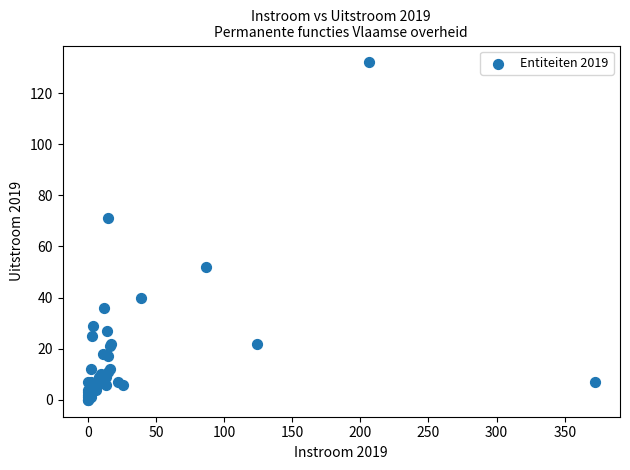

What Y value in the scatter plot is closest to 66?

71